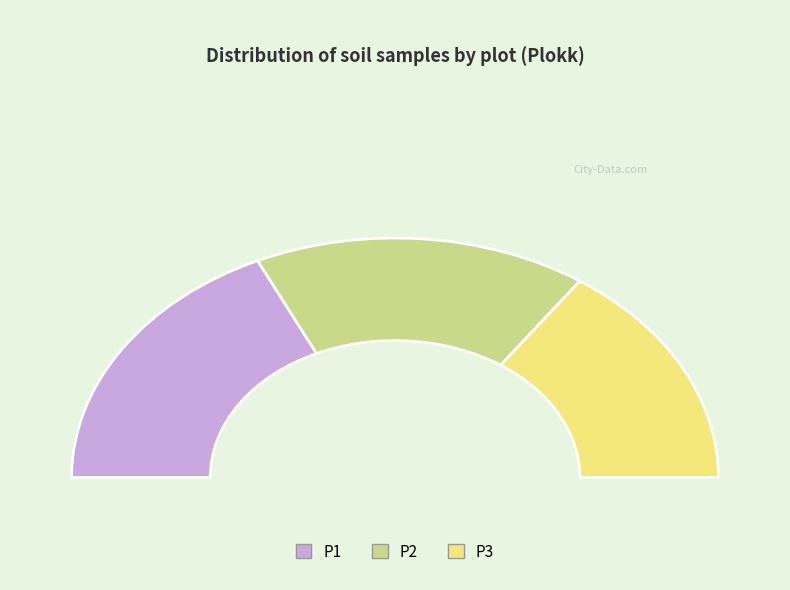

Is it true that P1 is 44% of the pie?

False